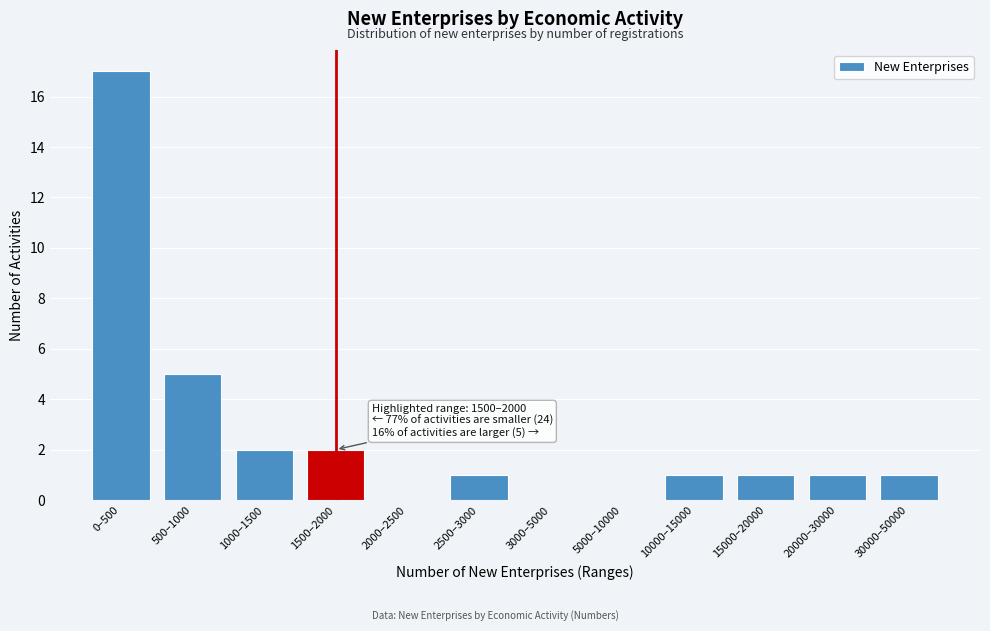

Reading left to right, transcribe all the data shown in this chart.

0–500=17	500–1000=5	1000–1500=2	1500–2000=2	2000–2500=0	2500–3000=1	3000–5000=0	5000–10000=0	10000–15000=1	15000–20000=1	20000–30000=1	30000–50000=1